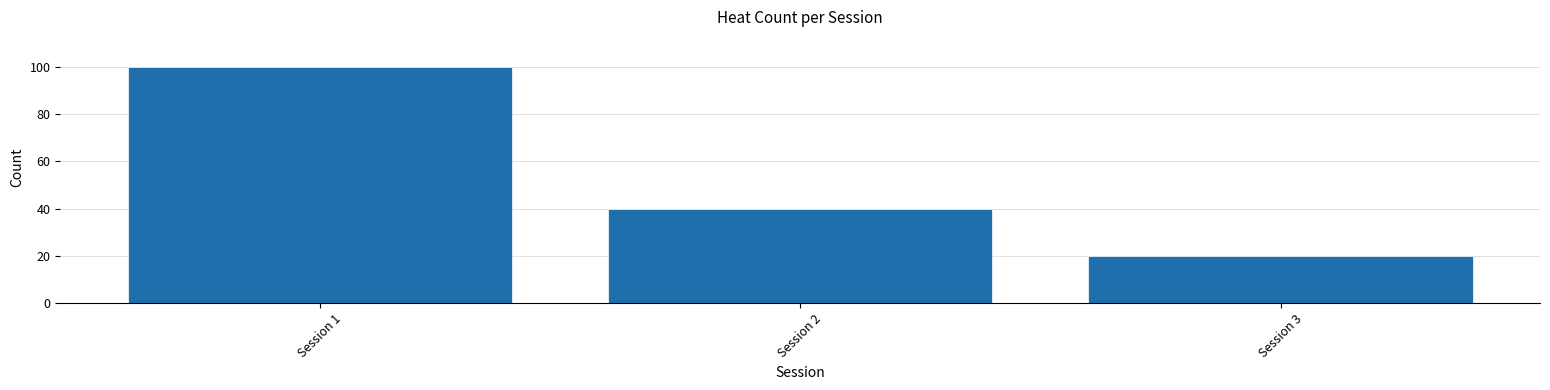

Reading left to right, list all the values displayed in this chart.

Session 1=100	Session 2=40	Session 3=20